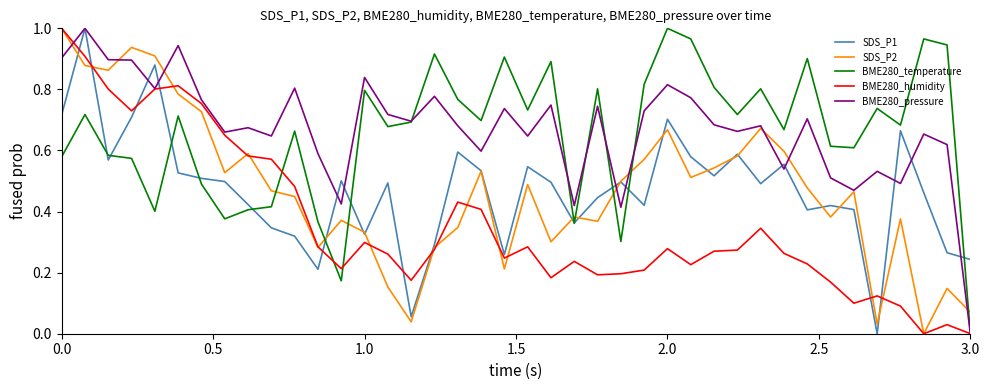

After their last crossing, which series has the higher values: BME280_humidity or SDS_P1?

SDS_P1